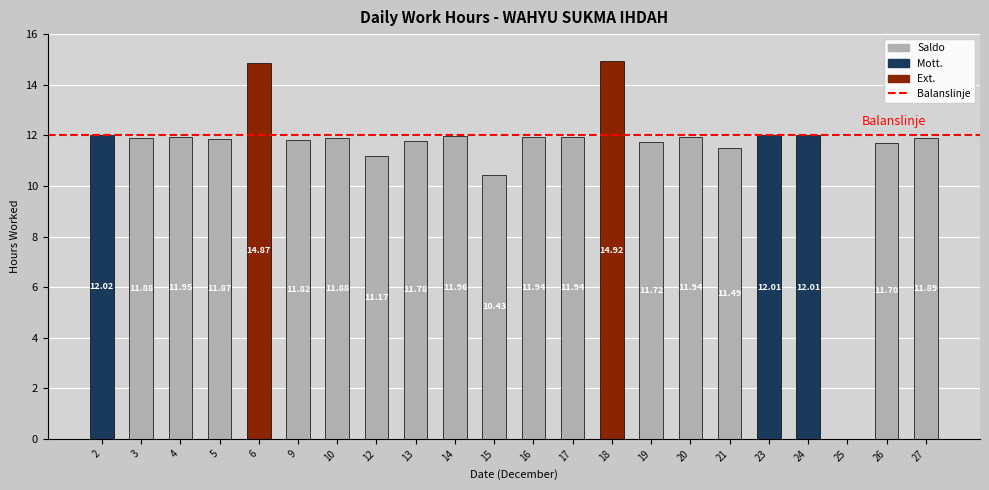

What is the change in value from 13 to 19?

-0.1